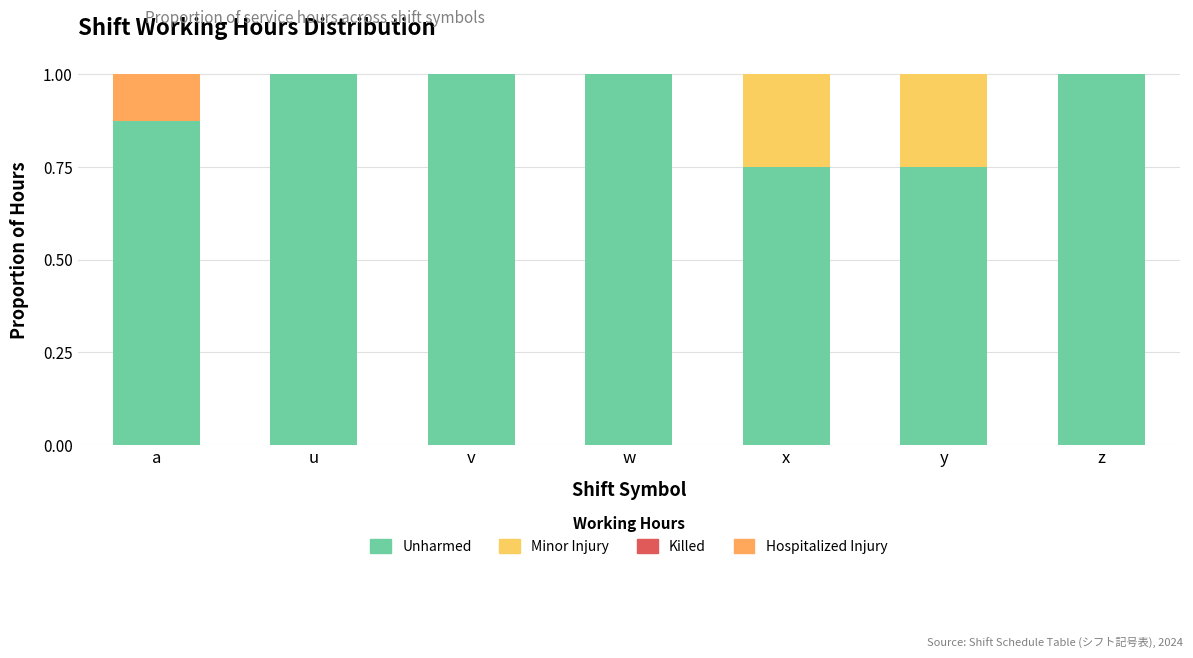

List the labels in order of Unharmed value, smallest first.

x, y, a, u, v, w, z